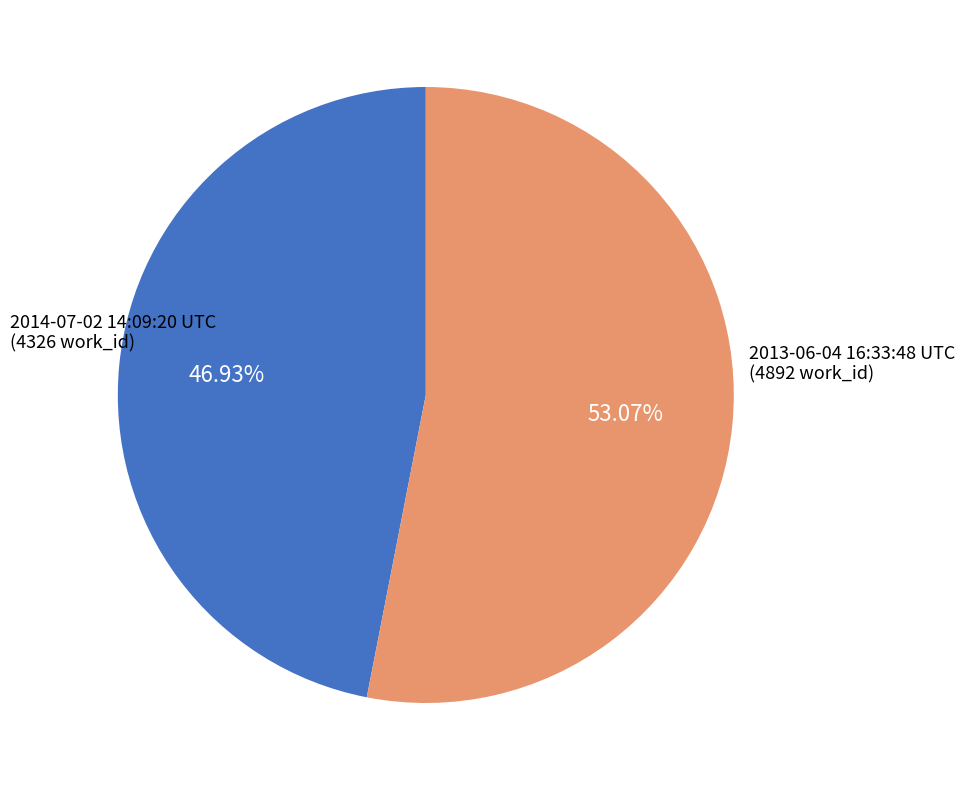

Does any single category account for the majority?

Yes